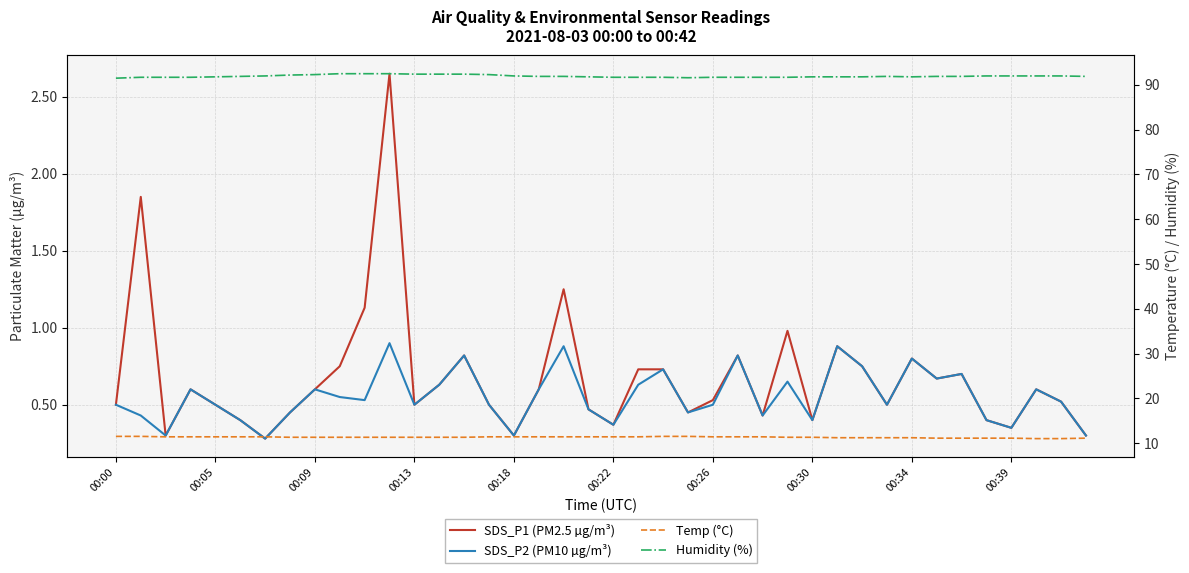

What is the sum of the SDS_P2 (PM10 µg/m³) values at 17 and 37?

1.2